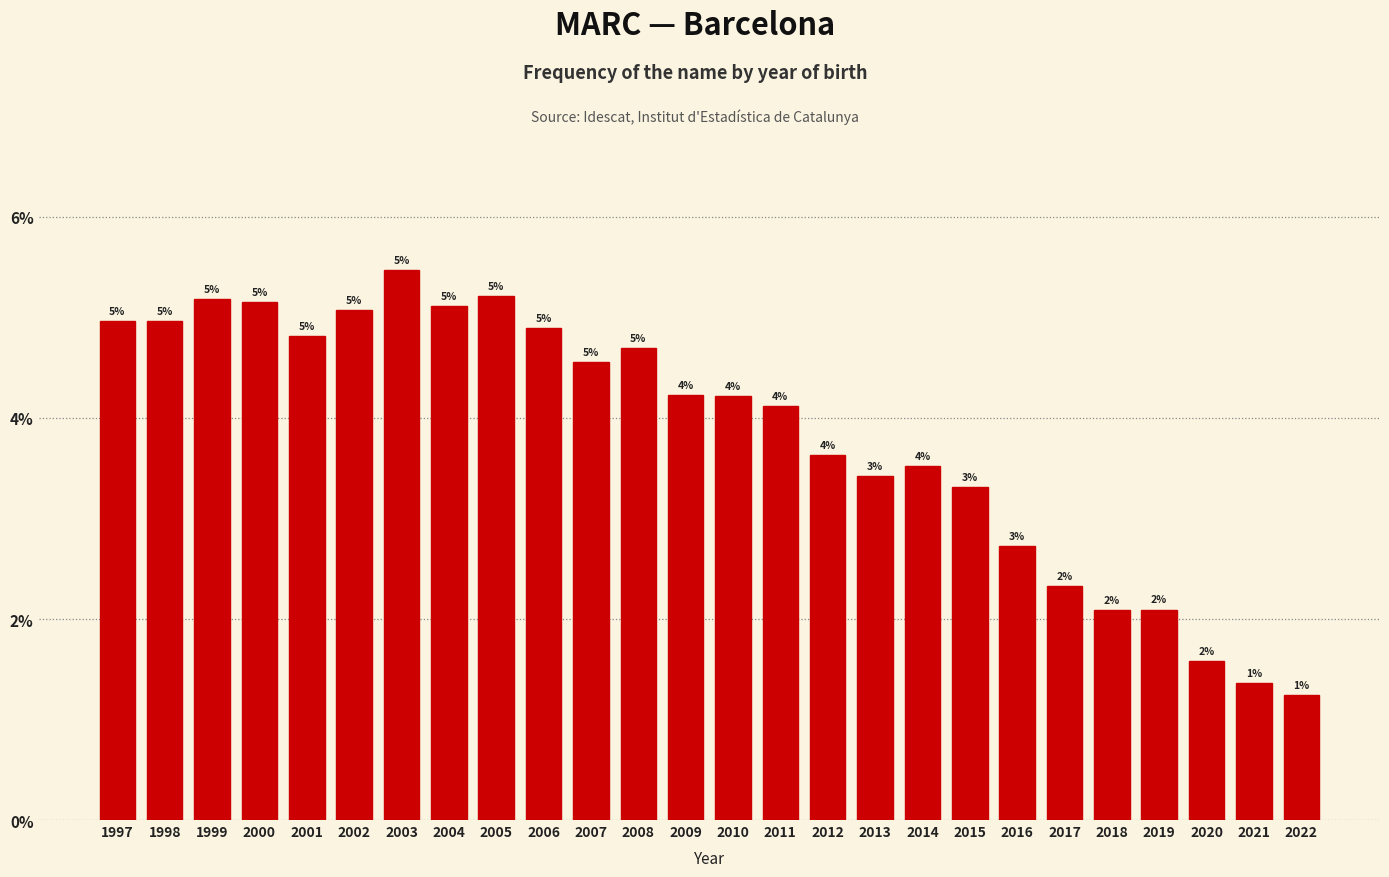

Does the chart contain any negative values?

No